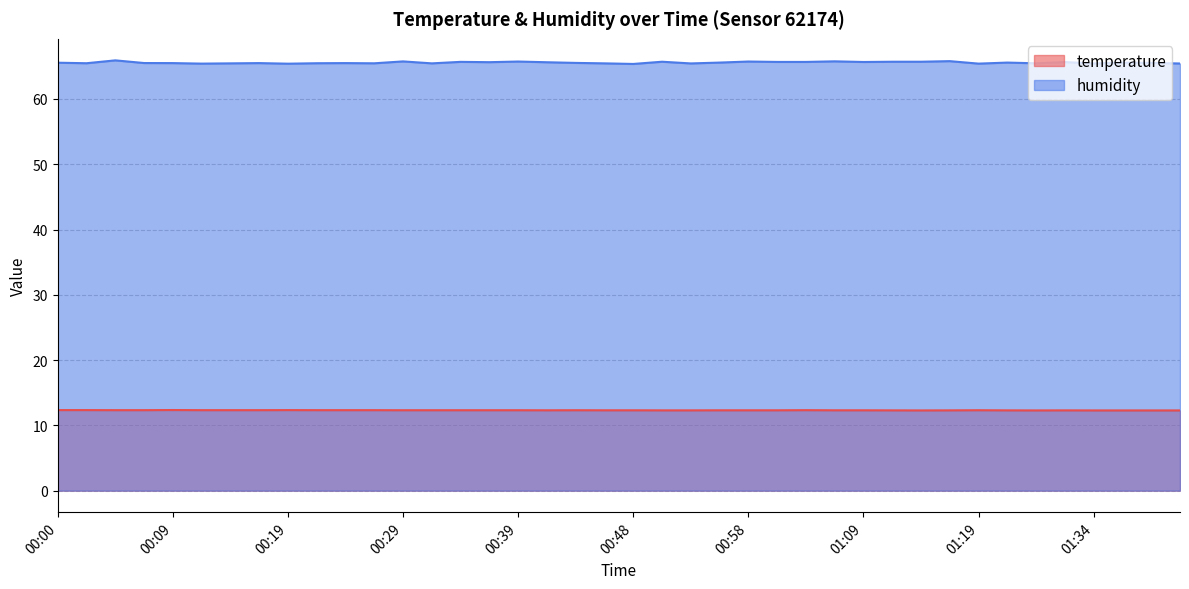

What is the value of the humidity point at the 15th from the left?

65.7